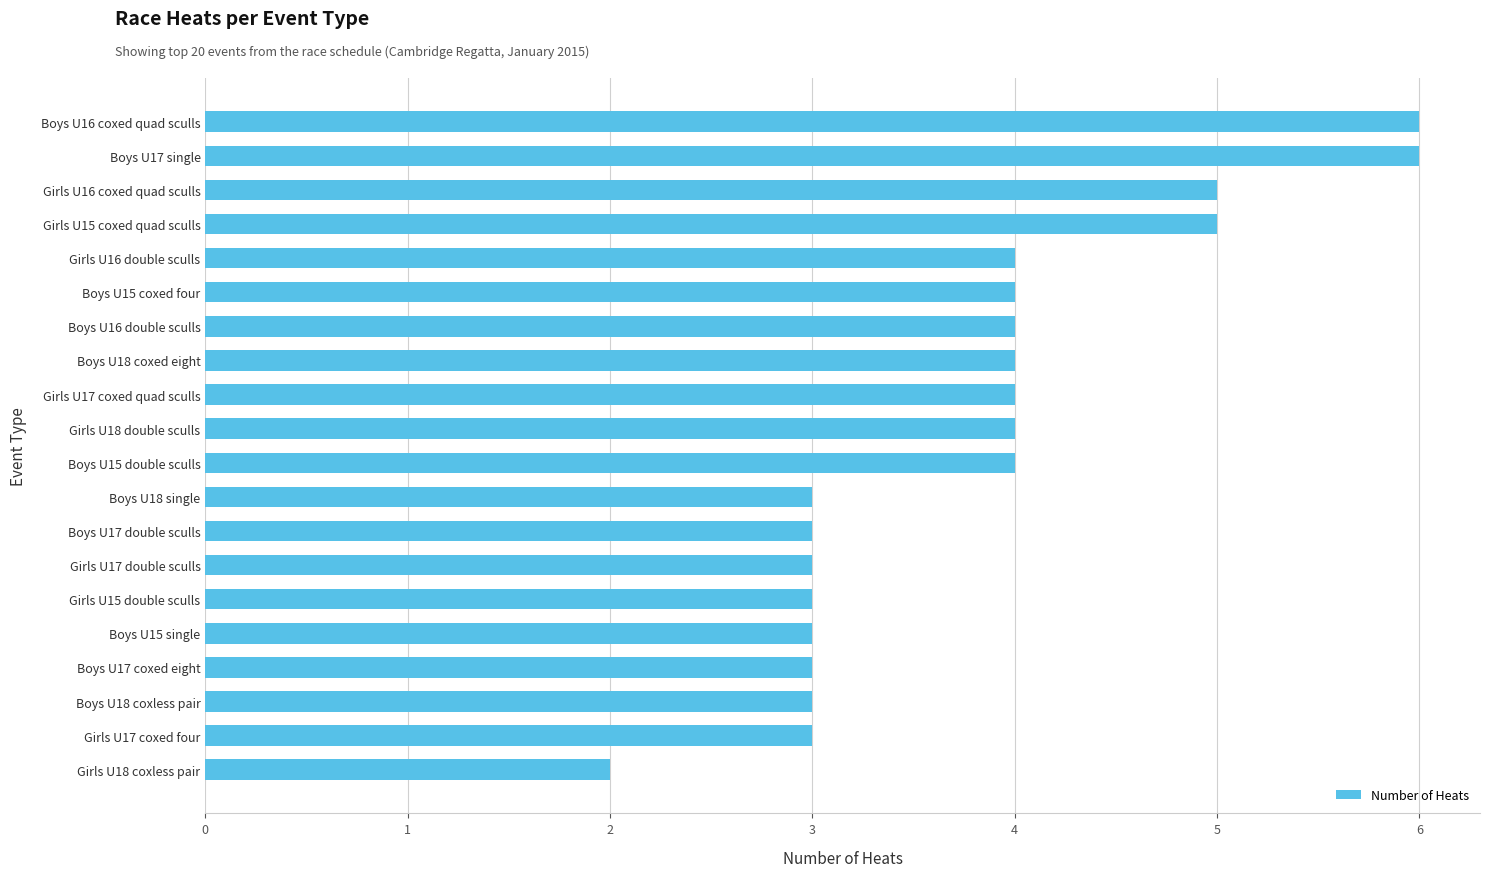

What is the difference between the maximum and second lowest values?

3